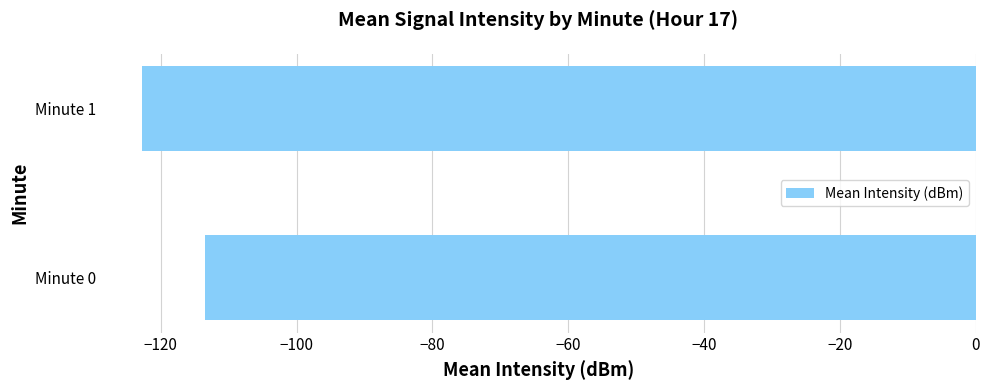

The value at Minute 1 is -122.7. True or false?

True